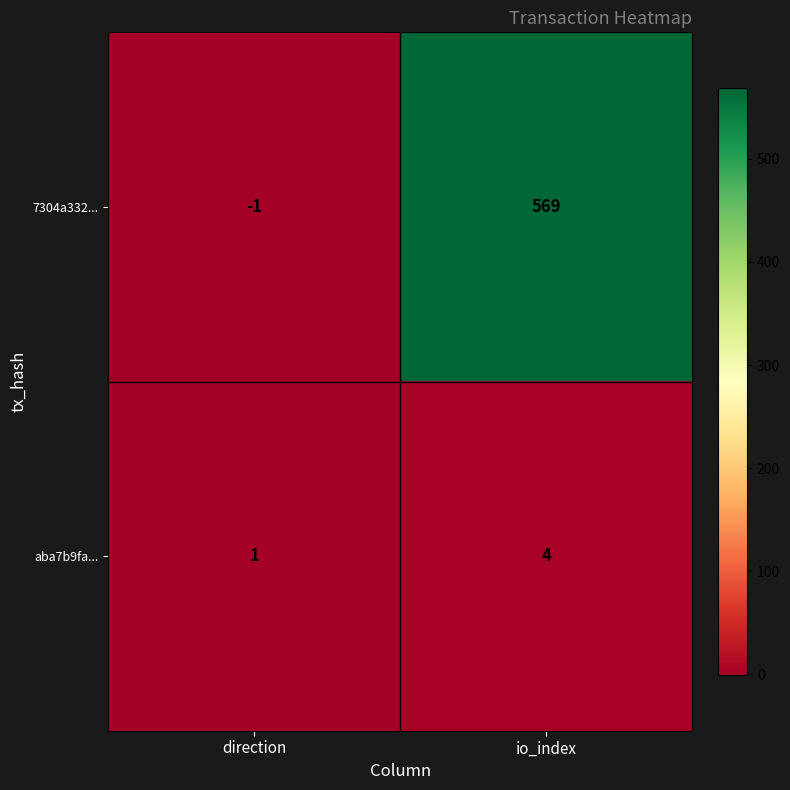

True or false: 7304a332... has a value of -2 at direction.

False